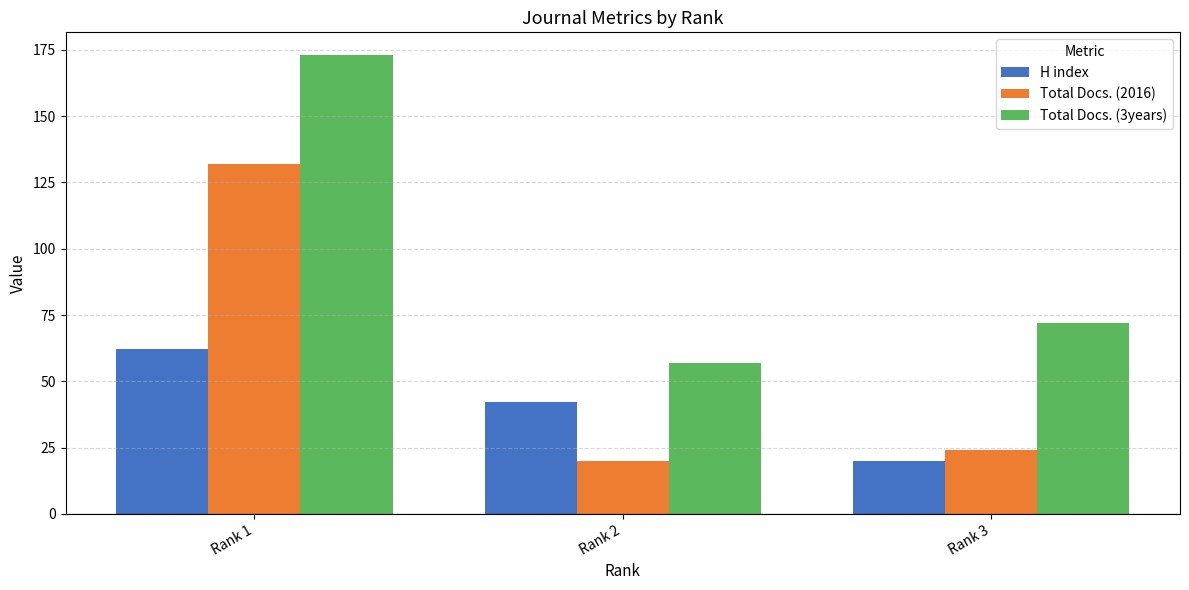

What is the value of the Total Docs. (3years) bar at the 2nd from the left?

57